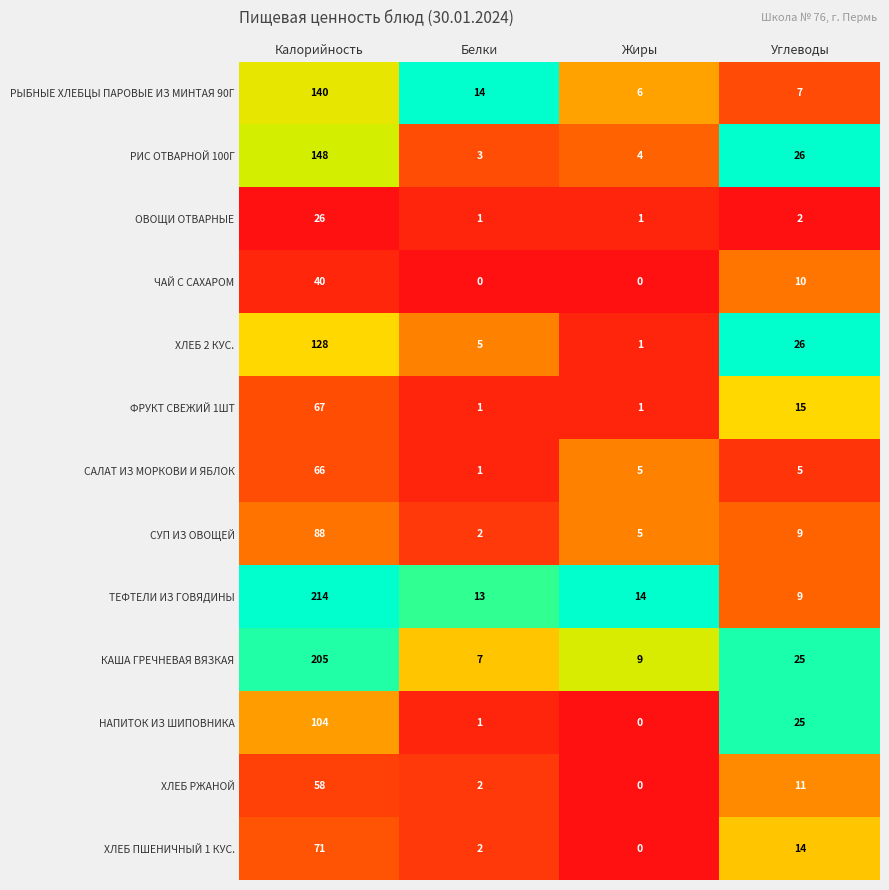

Rank the categories by НАПИТОК ИЗ ШИПОВНИКА value from highest to lowest.

Калорийность, Углеводы, Белки, Жиры